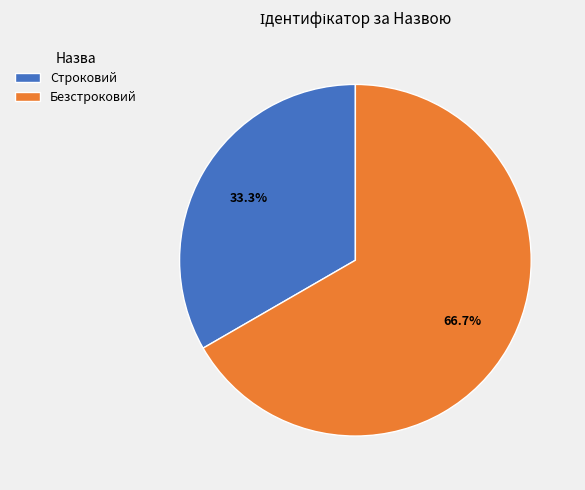

How many segments does this pie chart have?

2